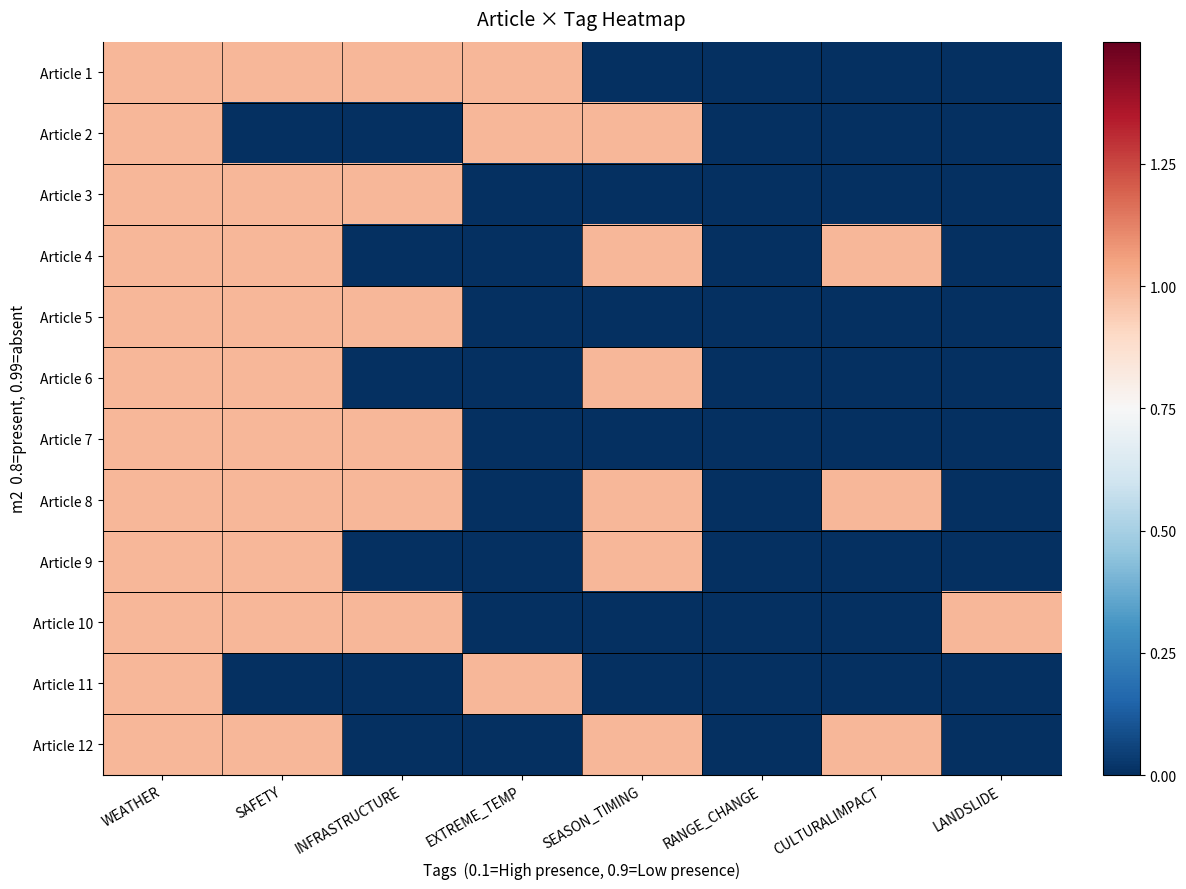

What is the total value across all series at CULTURALIMPACT?

3